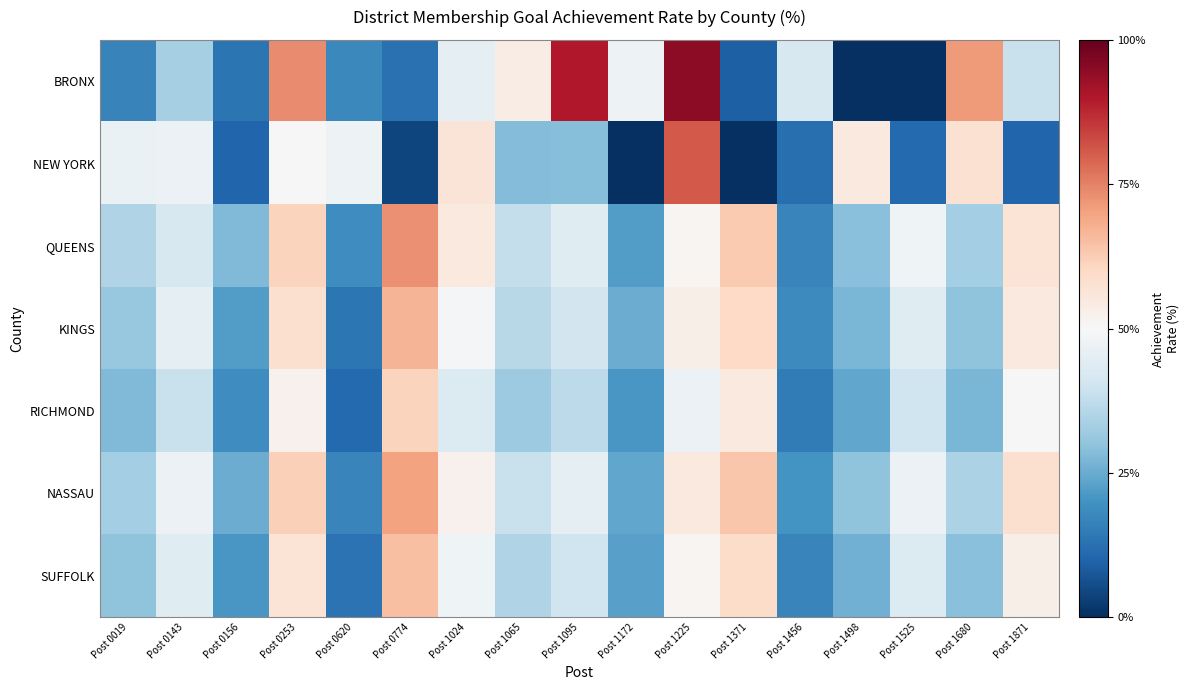

Which has a higher value, Post 1065 or Post 1498?

Post 1065